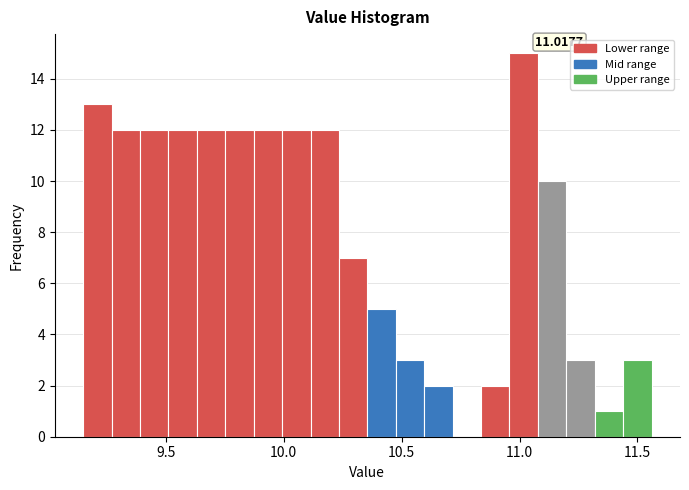

Around what value on the x-axis is the tallest bar? Give the approximate position of its centre, as read against the axis.

11.00